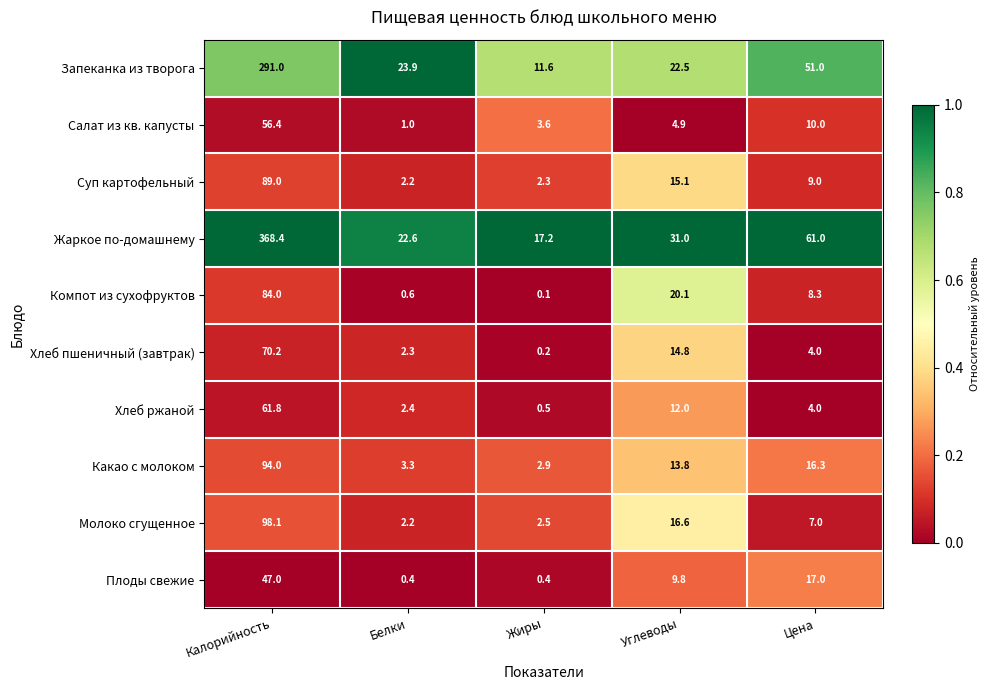

Which category has the lowest value across all series?

Жиры